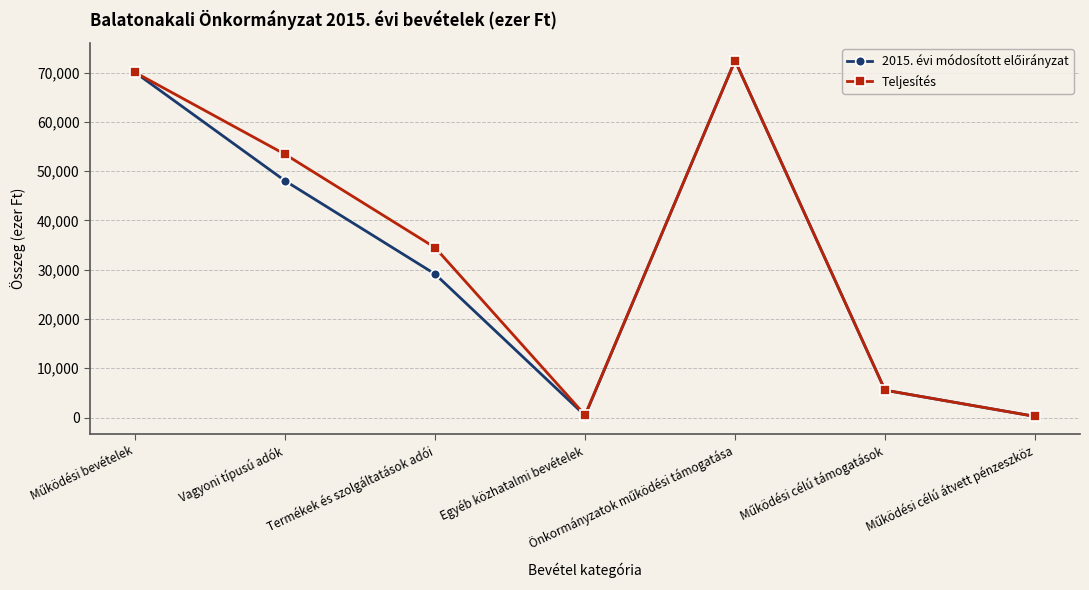

At how many categories does at least one series exceed 6946?

4